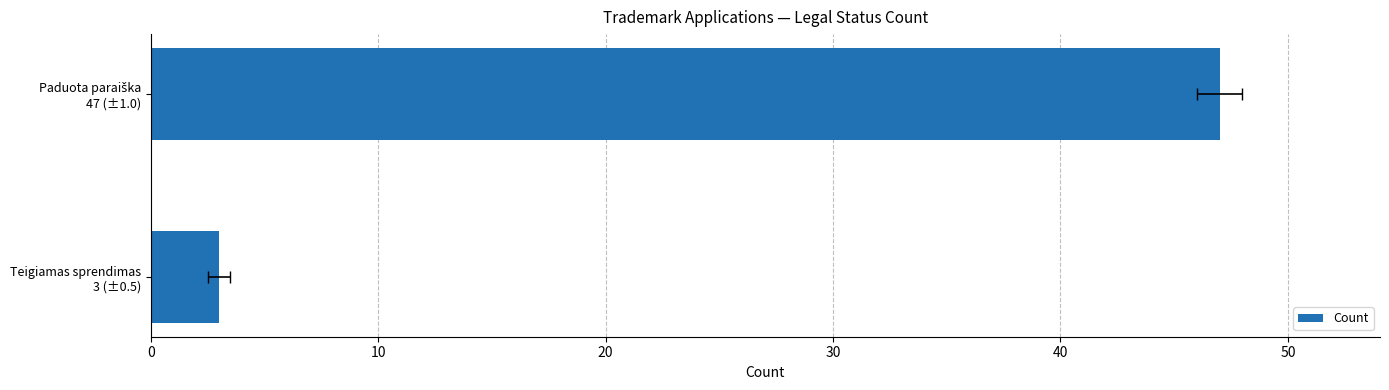

Reading left to right, extract all data points from this chart.

3	47